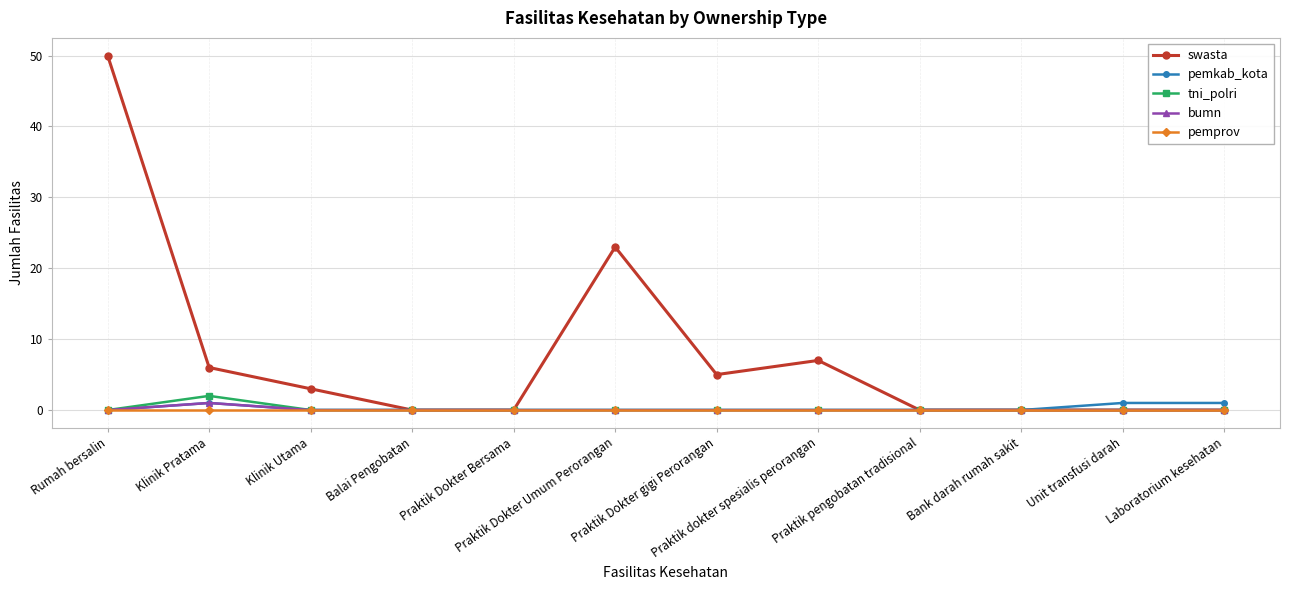

True or false: bumn has a value of 0 at Praktik Dokter Umum Perorangan.

True